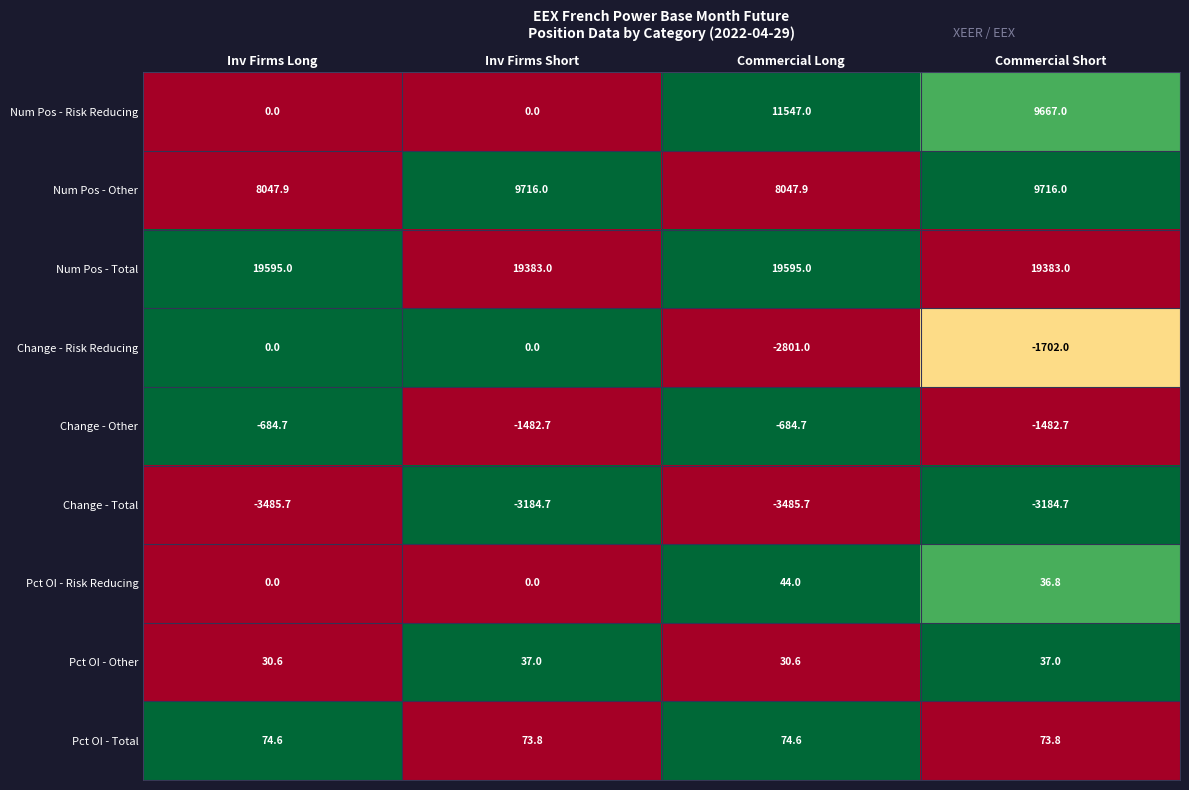

What is the sum of all Change - Other values?

-4334.8